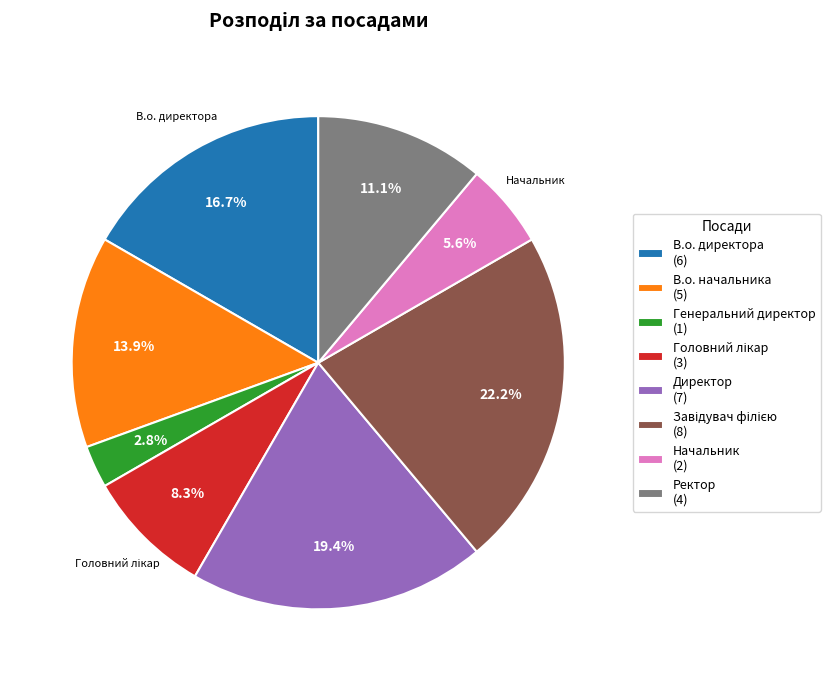

What is the ratio of the value at В.о. директора (6) to the value at В.о. начальника (5)?

1.2